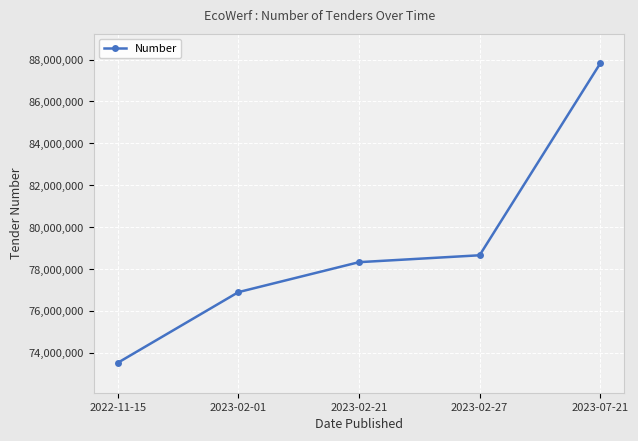

True or false: the data has more than 2 interior local peaks.

False